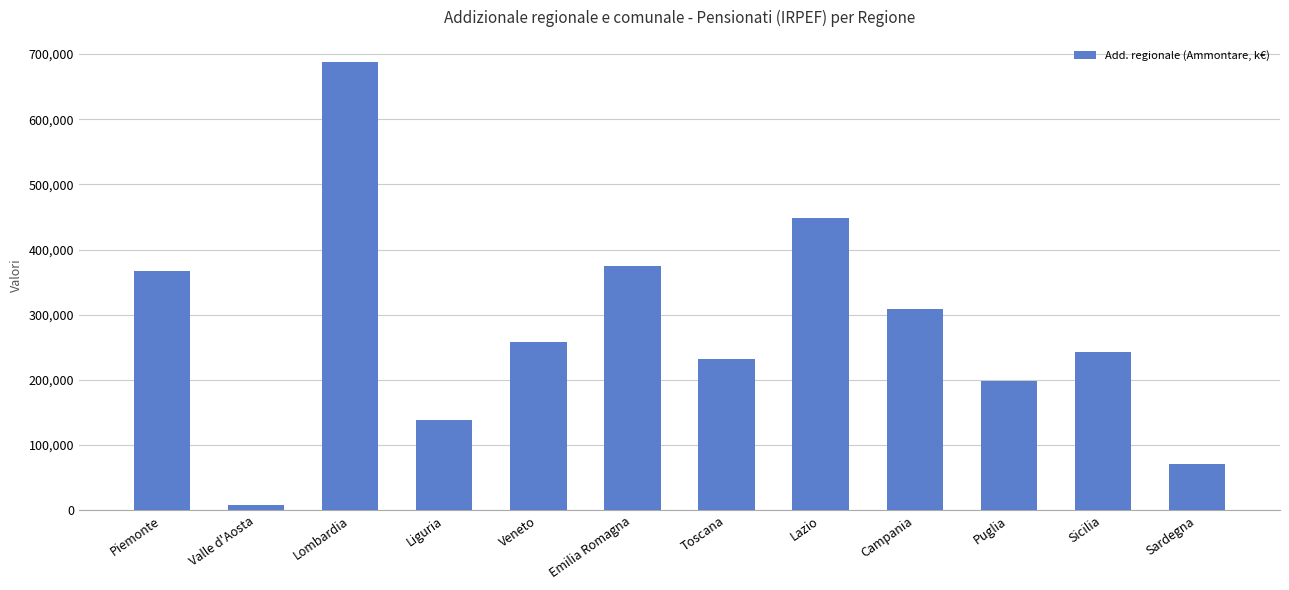

What is the label of the 4th bar from the left?

Liguria